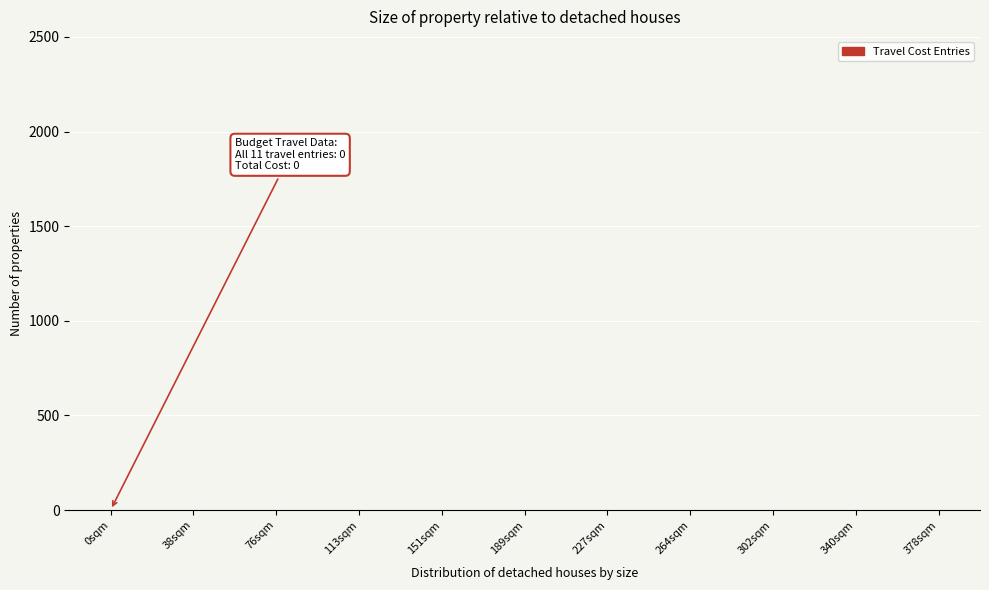

The value at 227sqm is 0. True or false?

True